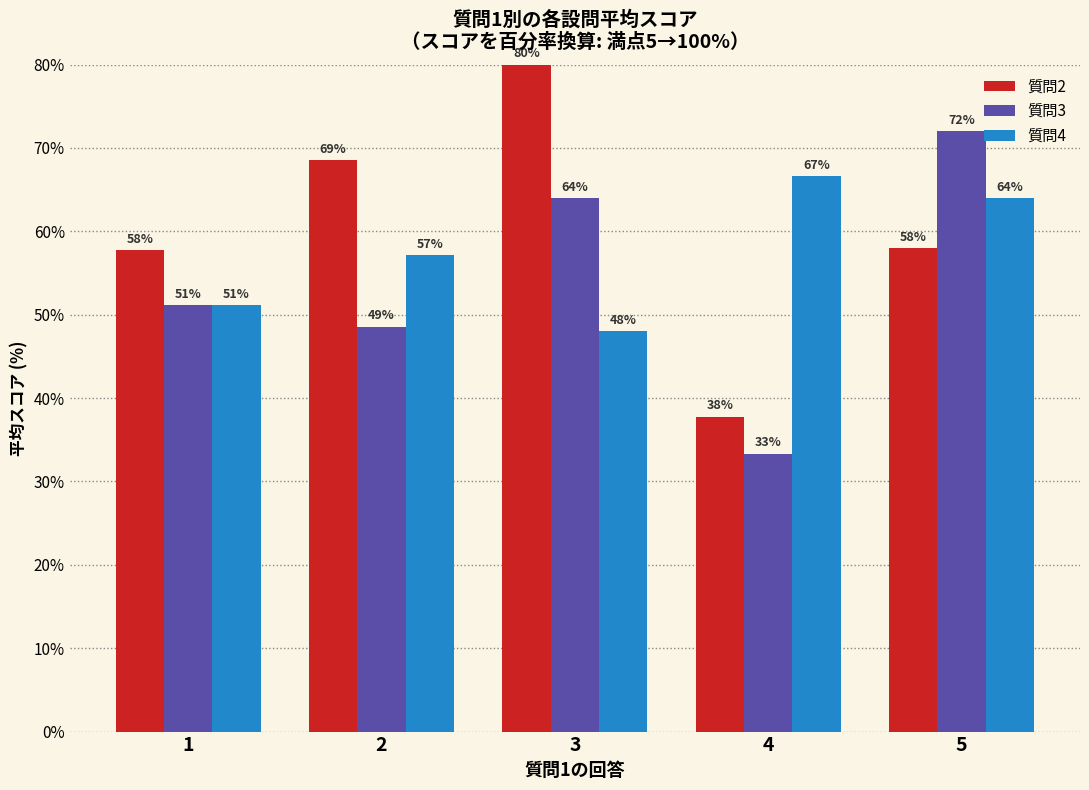

What is the average value of the 質問3 series?

53.8